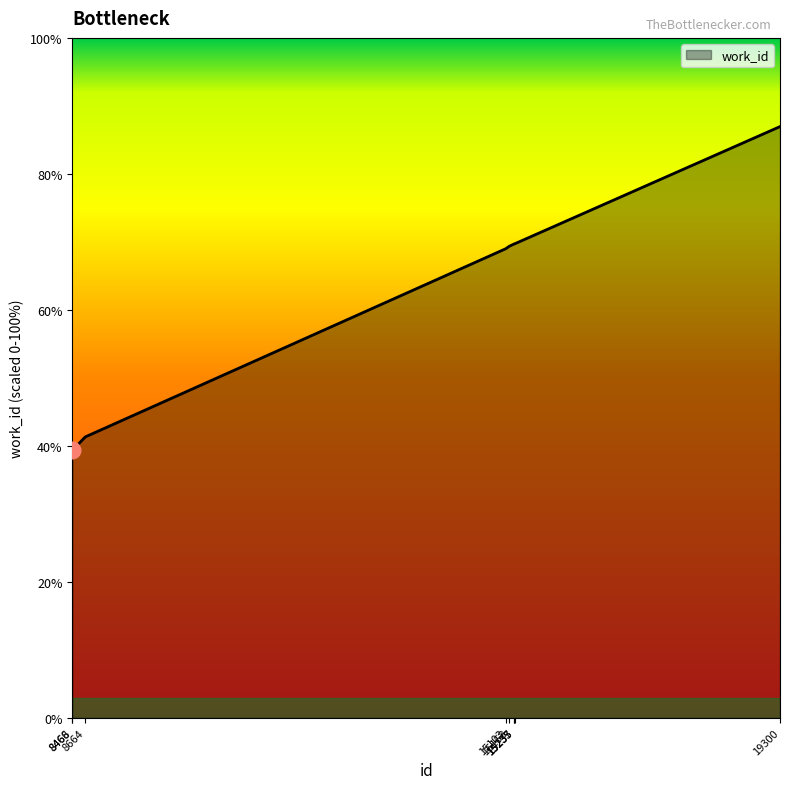

What is the maximum value shown in the chart?

87.0